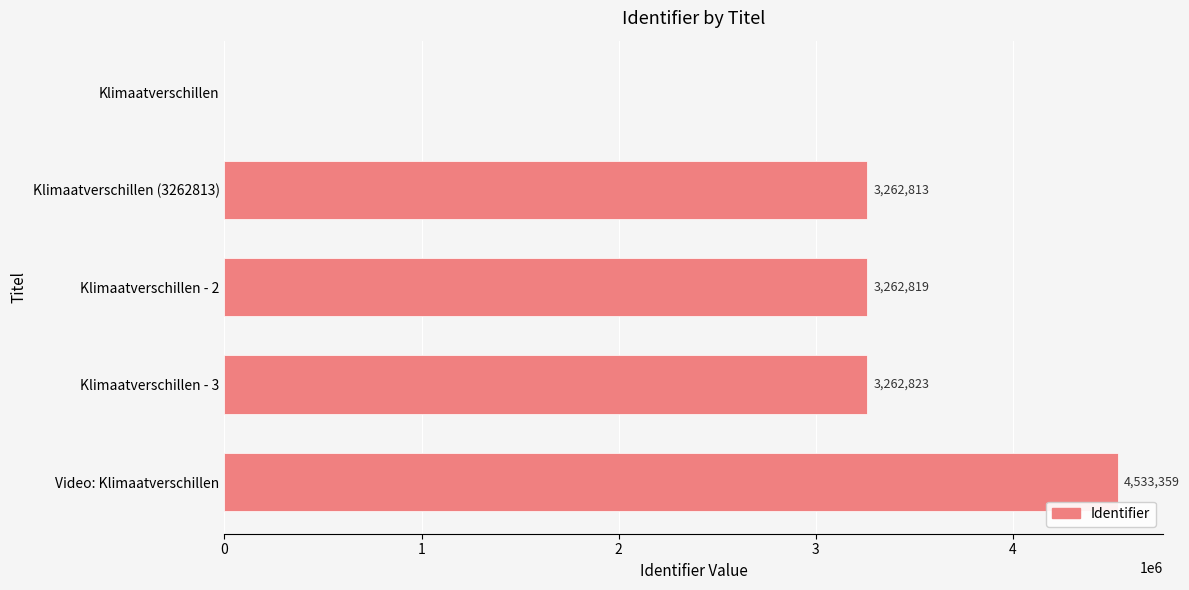

The chart shows a value of 7034869 at Video: Klimaatverschillen. True or false?

False